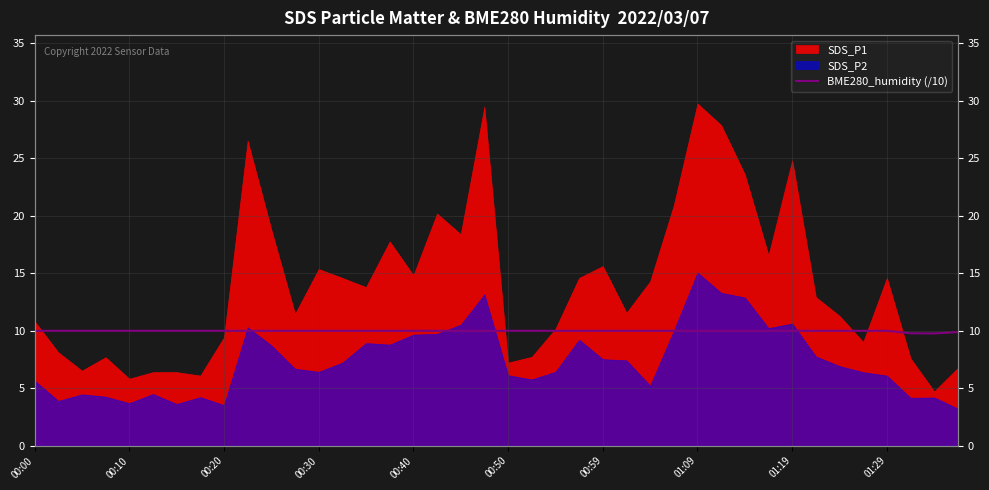

True or false: there are more than 2 points higher than both neighbors.

False